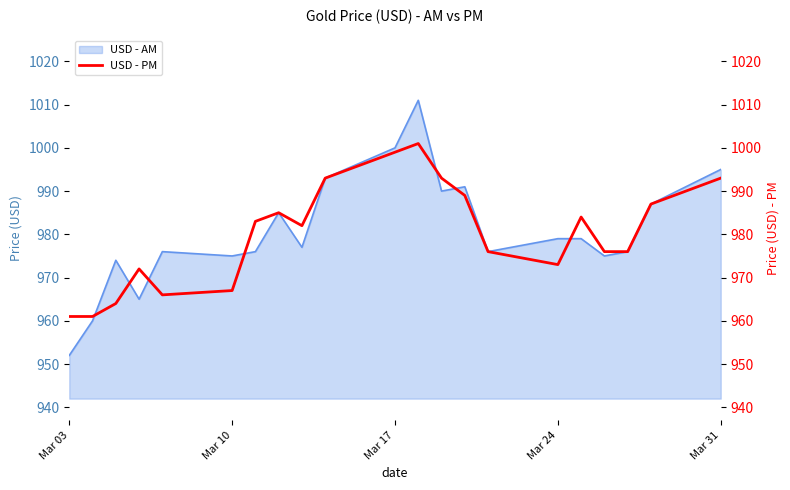

The USD - AM series shows 995 at Mar 31. True or false?

True